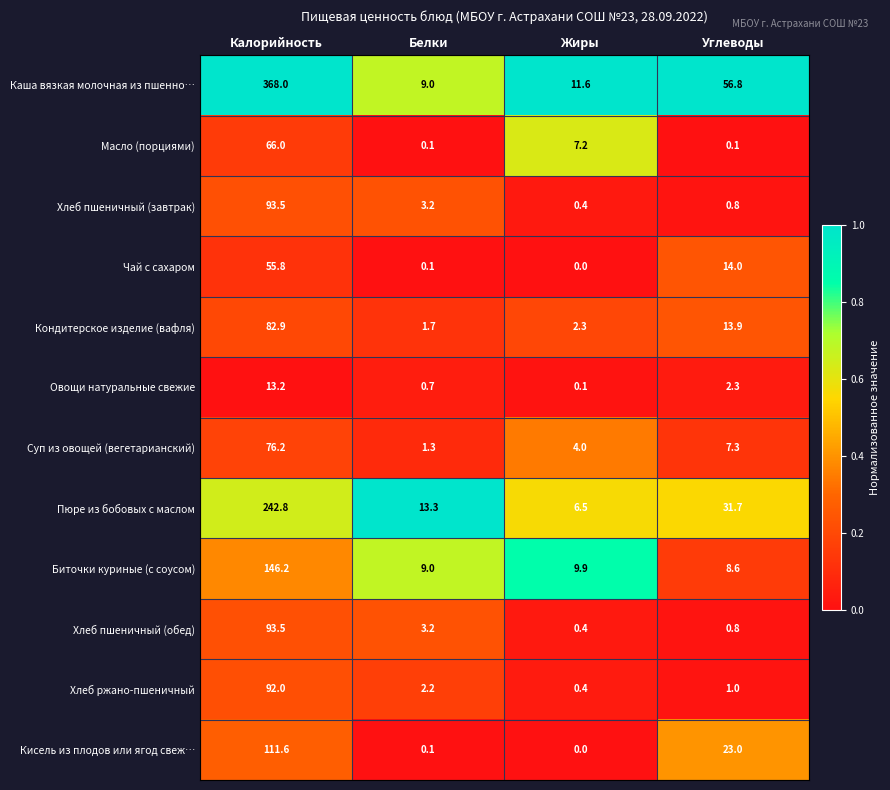

List the labels in order of Хлеб пшеничный (обед) value, smallest first.

Жиры, Углеводы, Белки, Калорийность